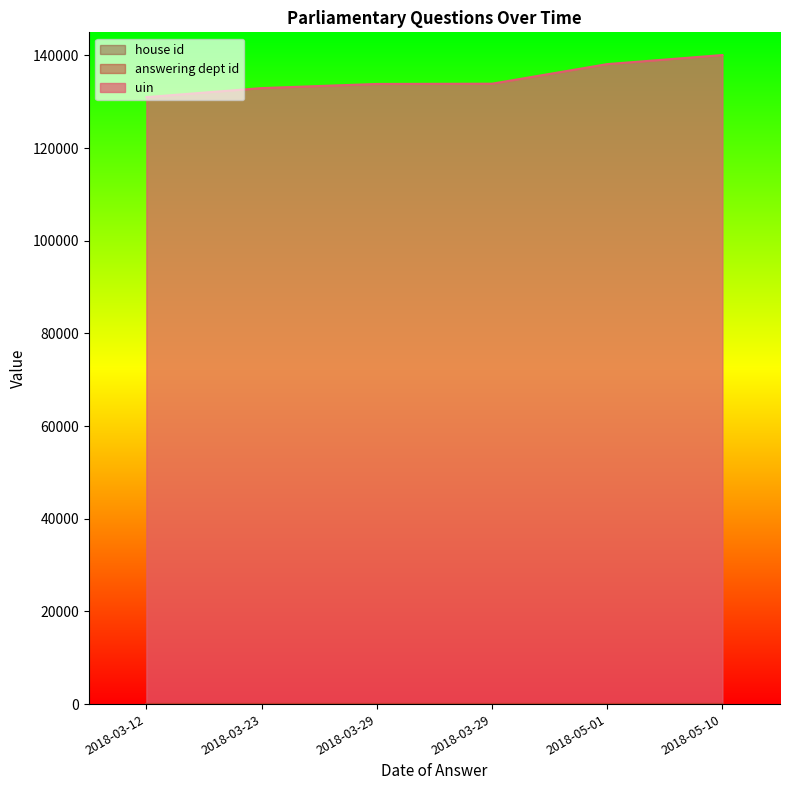

Rank the series at 2018-03-29 from highest to lowest value.

uin, answering dept id, house id